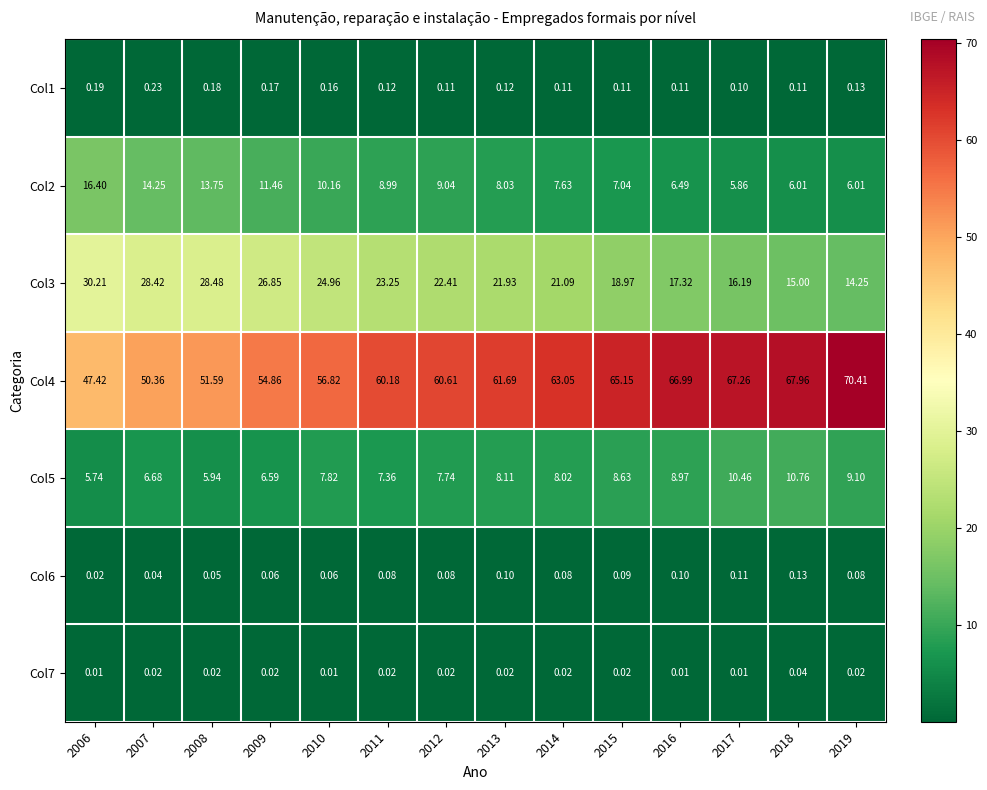

Which series changed the most between 2014 and 2017?

Col3